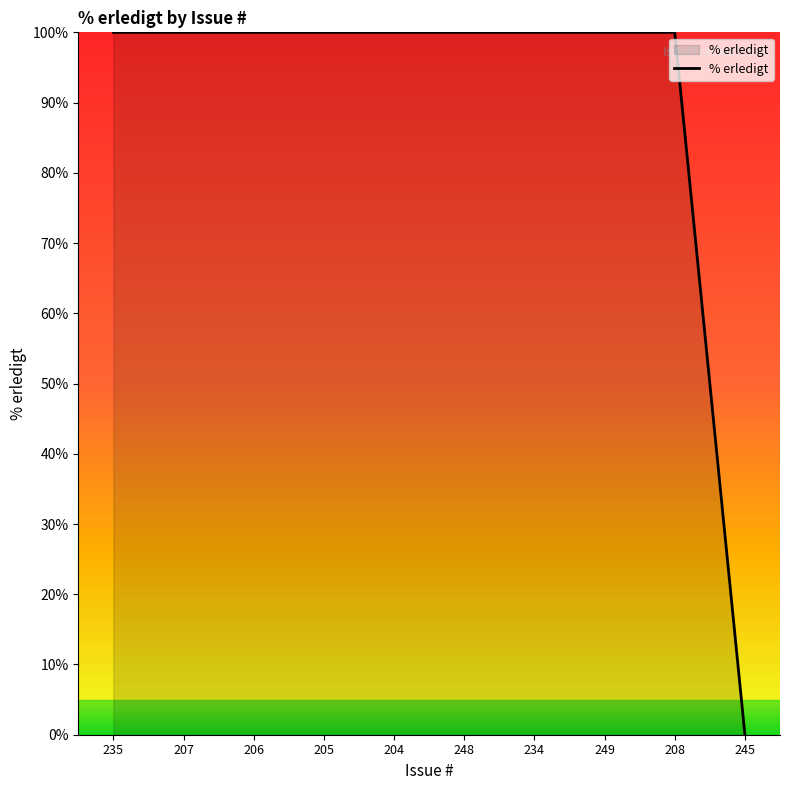

Count the number of categories in the chart.

10